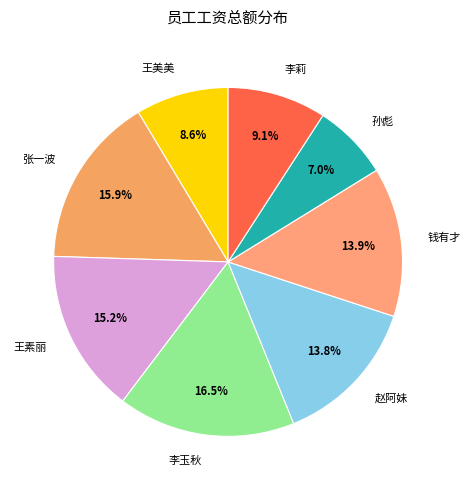

Which category has the smallest portion of the pie?

孙彪